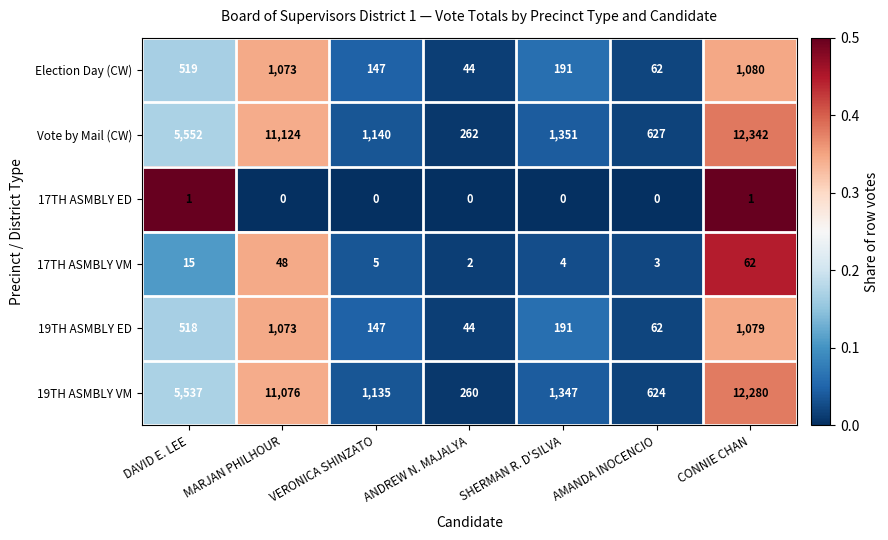

At which category is the sum across all series the highest?

CONNIE CHAN